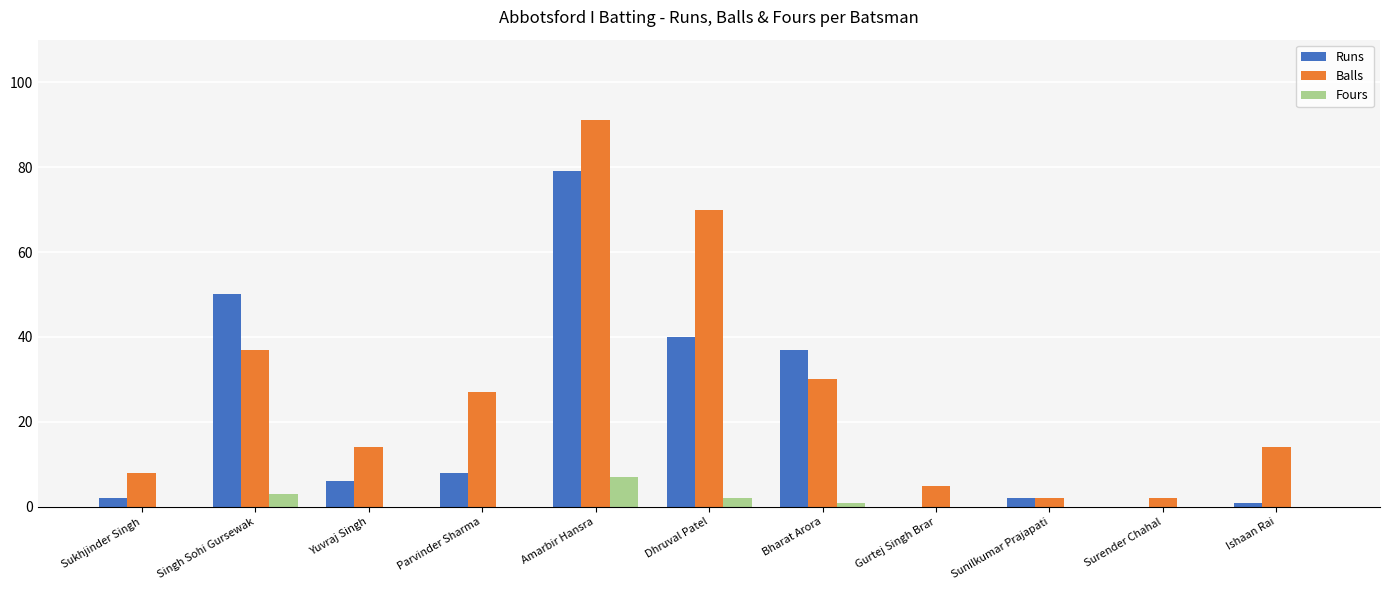

The Runs series shows 49 at Gurtej Singh Brar. True or false?

False